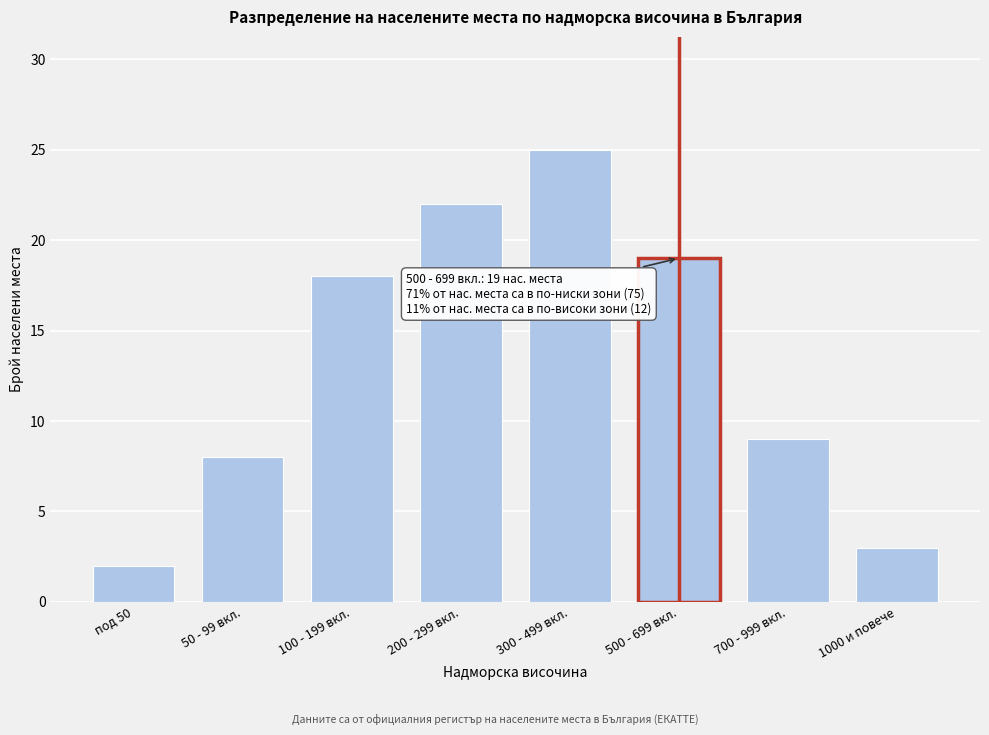

Reading left to right, what are all the values shown in this chart?

2	8	18	22	25	19	9	3